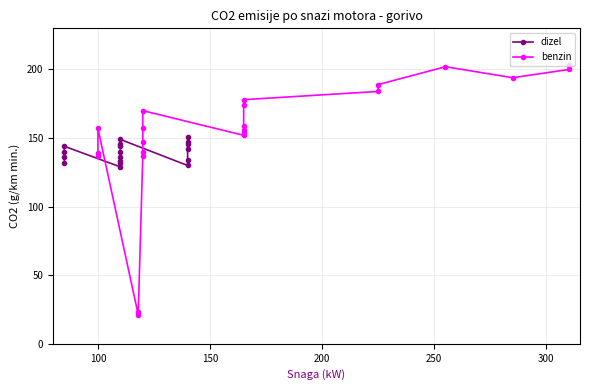

List the series in order of their overall mean, highest first.

benzin, dizel